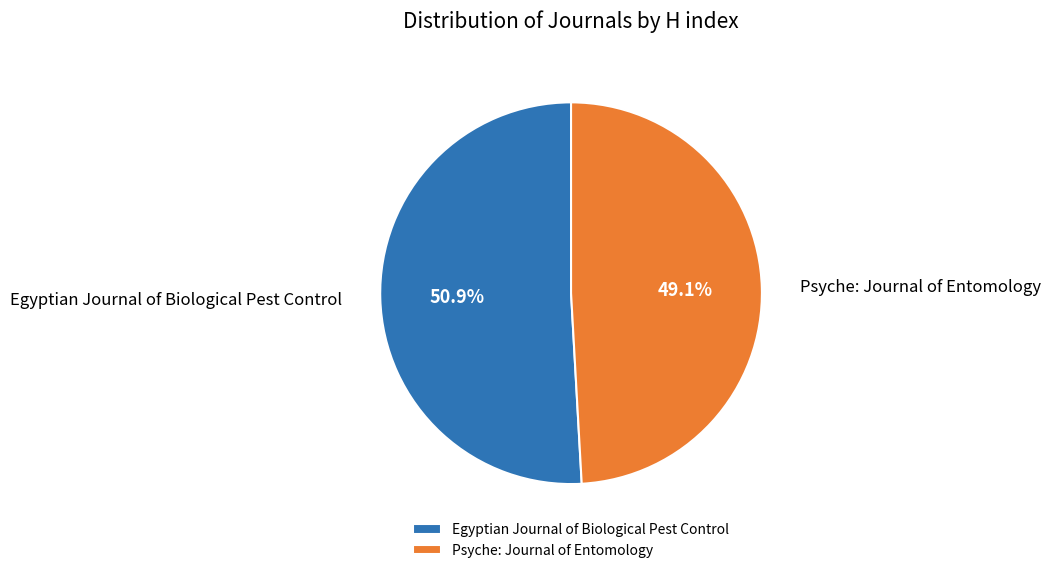

Between Egyptian Journal of Biological Pest Control and Psyche: Journal of Entomology, which is larger?

Egyptian Journal of Biological Pest Control